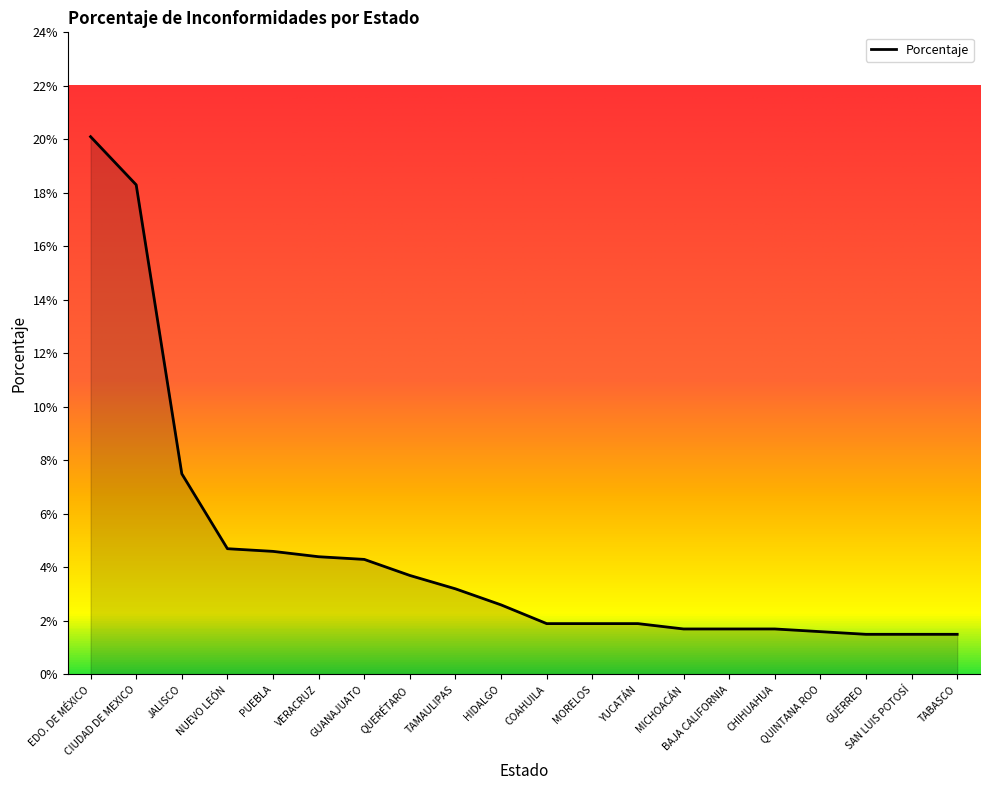

Rank the categories by value from lowest to highest.

GUERREO, SAN LUIS POTOSÍ, TABASCO, QUINTANA ROO, MICHOACÁN, BAJA CALIFORNIA, CHIHUAHUA, COAHUILA, MORELOS, YUCATÁN, HIDALGO, TAMAULIPAS, QUERÉTARO, GUANAJUATO, VERACRUZ, PUEBLA, NUEVO LEÓN, JALISCO, CIUDAD DE MEXICO, EDO. DE MÉXICO